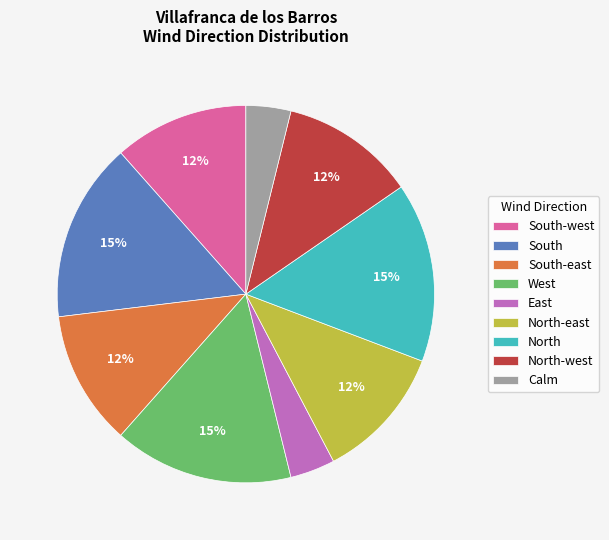

Which has a higher value, South-west or South?

South